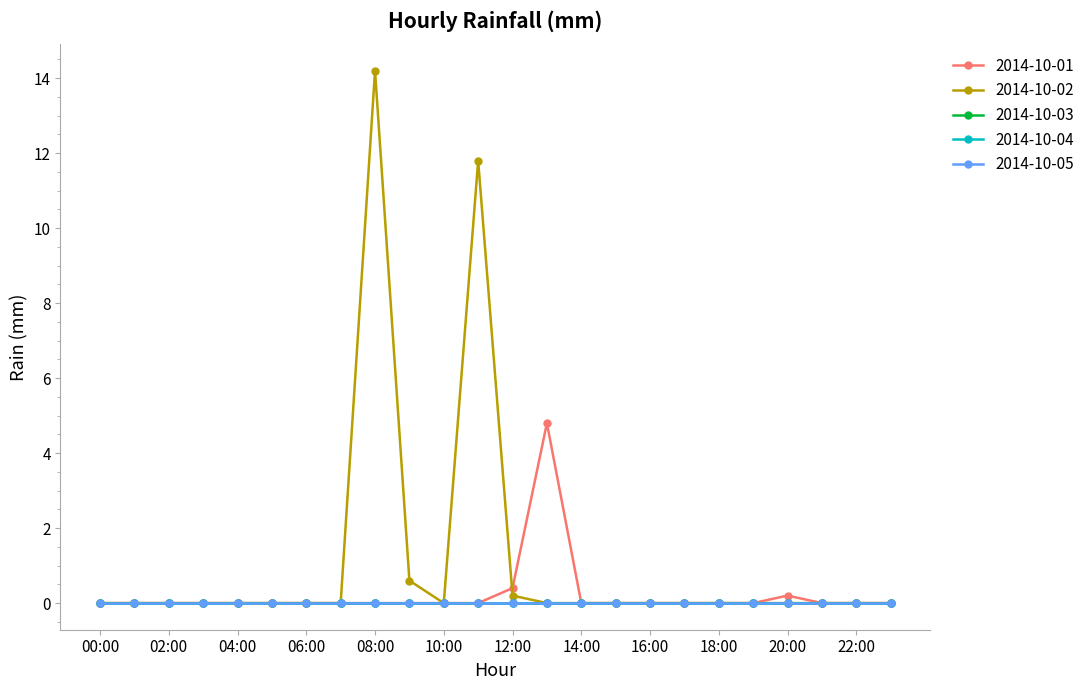

Does the chart have visible grid lines?

No